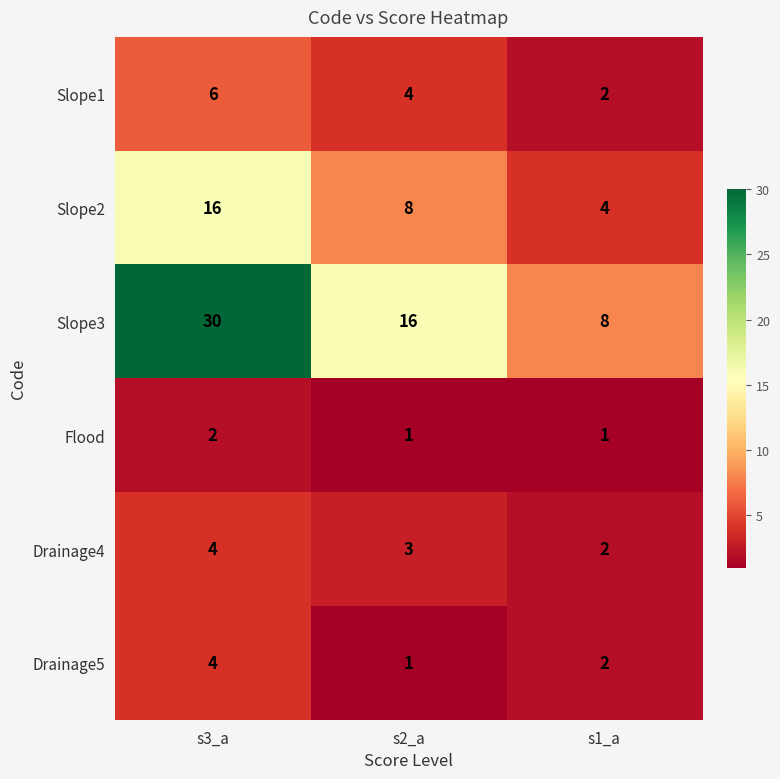

At which label does Slope1 first exceed 4?

s3_a